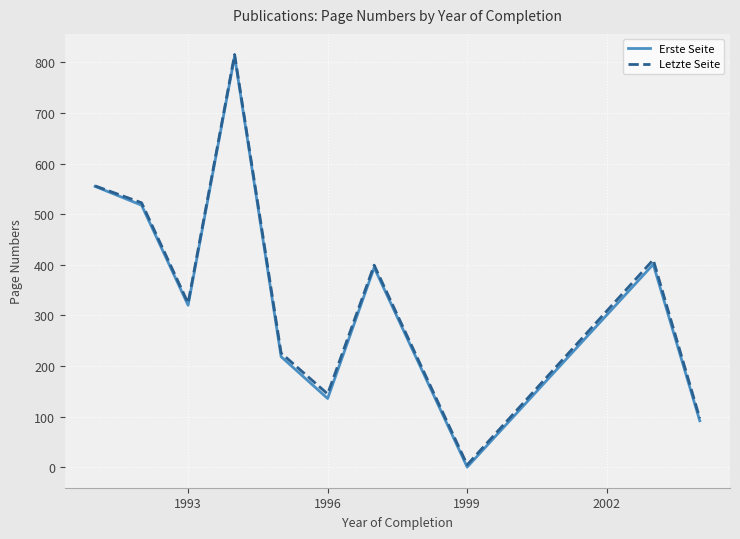

Which series has the largest range (max minus min)?

Erste Seite